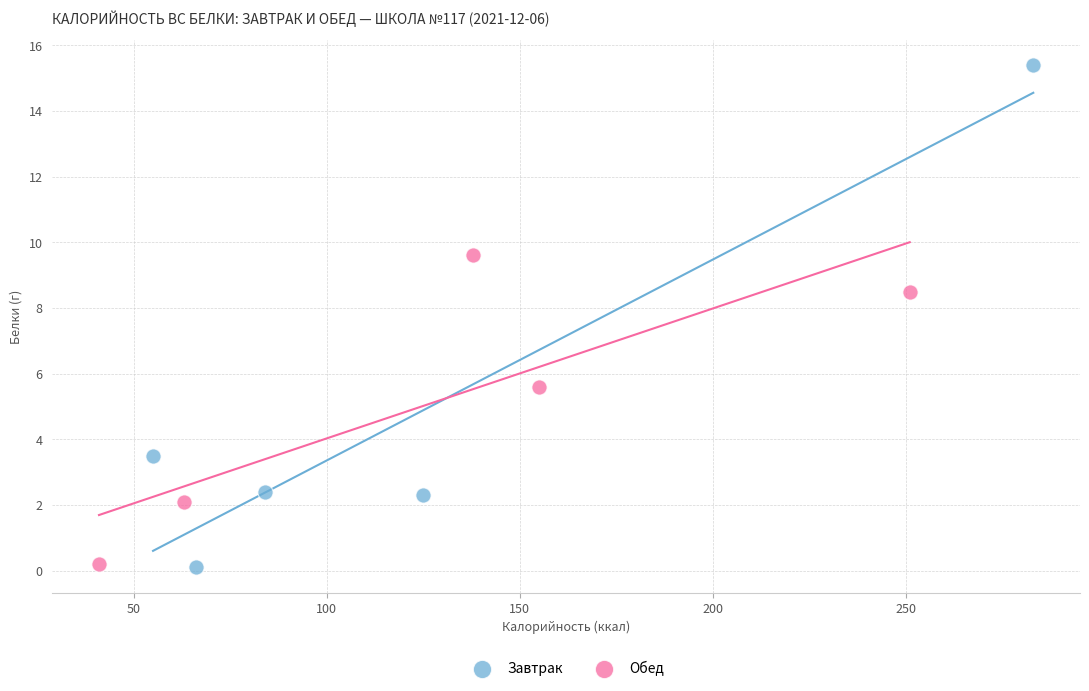

Which series contains the highest Y value?

Завтрак